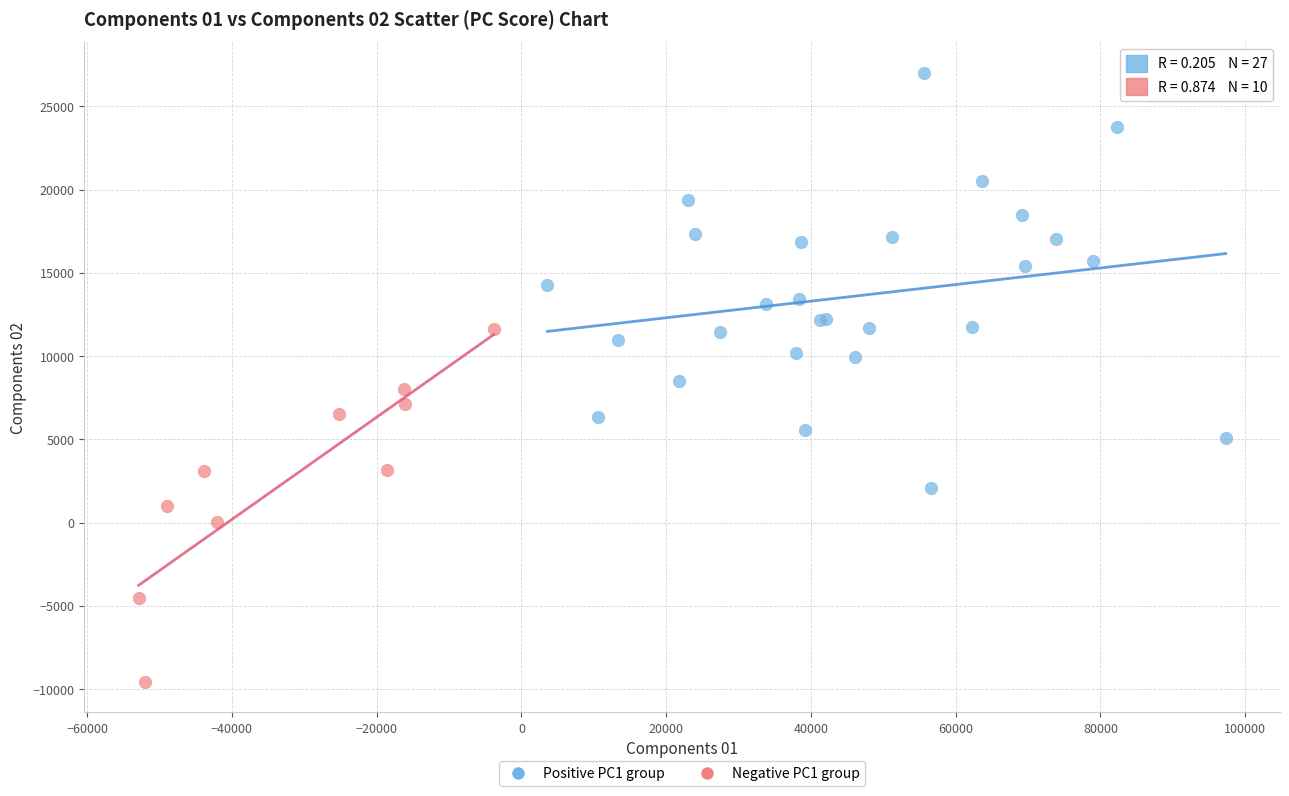

Which series reaches the minimum Y coordinate?

Negative PC1 group